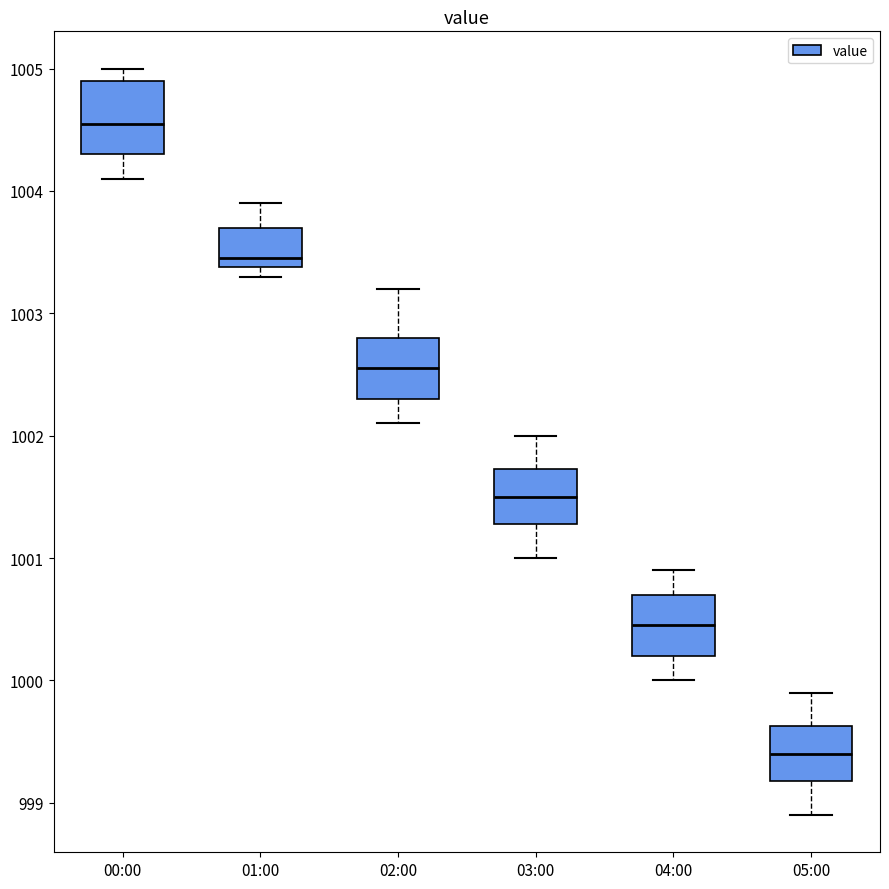

Reading left to right, read every box against the y-axis: the position of its median line, the range the box covers, and the ends of its whiskers. The values are not printed on the chart, so give them approximately, as read against the axis.

00:00: median 1004.6, box 1004.3 to 1004.9, whiskers 1004.1 to 1005.0
01:00: median 1003.5, box 1003.4 to 1003.7, whiskers 1003.3 to 1003.9
02:00: median 1002.6, box 1002.3 to 1002.8, whiskers 1002.1 to 1003.2
03:00: median 1001.5, box 1001.3 to 1001.7, whiskers 1001.0 to 1002.0
04:00: median 1000.5, box 1000.2 to 1000.7, whiskers 1000.0 to 1000.9
05:00: median 999.4, box 999.2 to 999.6, whiskers 998.9 to 999.9